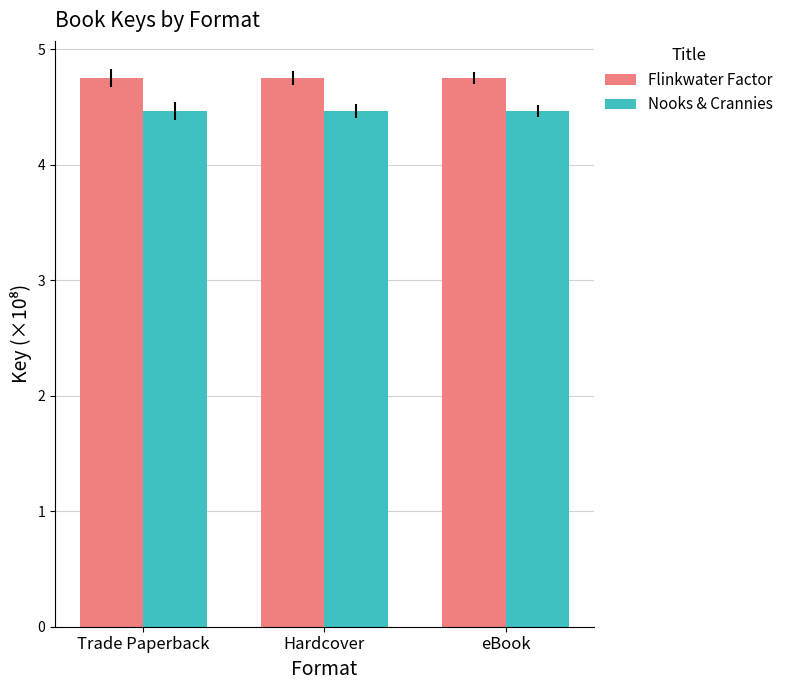

What is the spread (max minus min) of values at Hardcover?

0.3